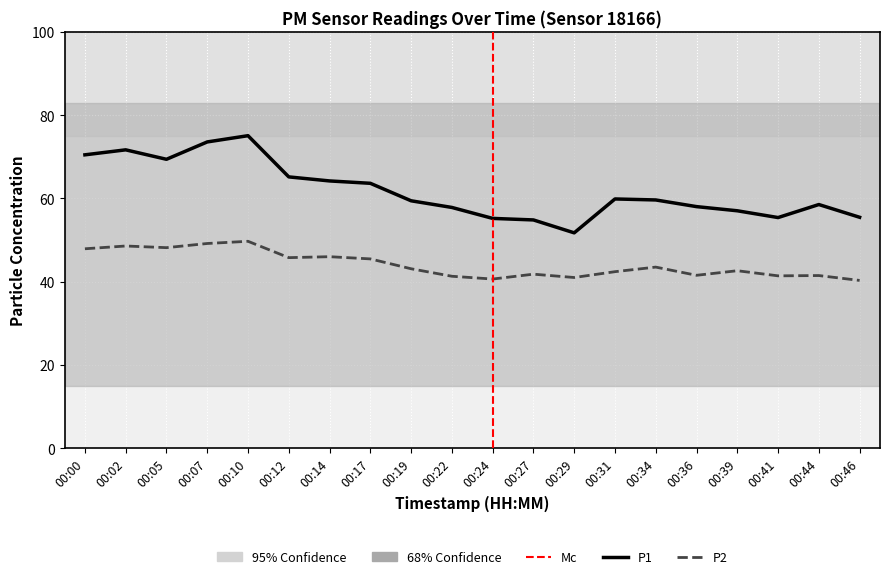

How many series are shown in this chart?

2